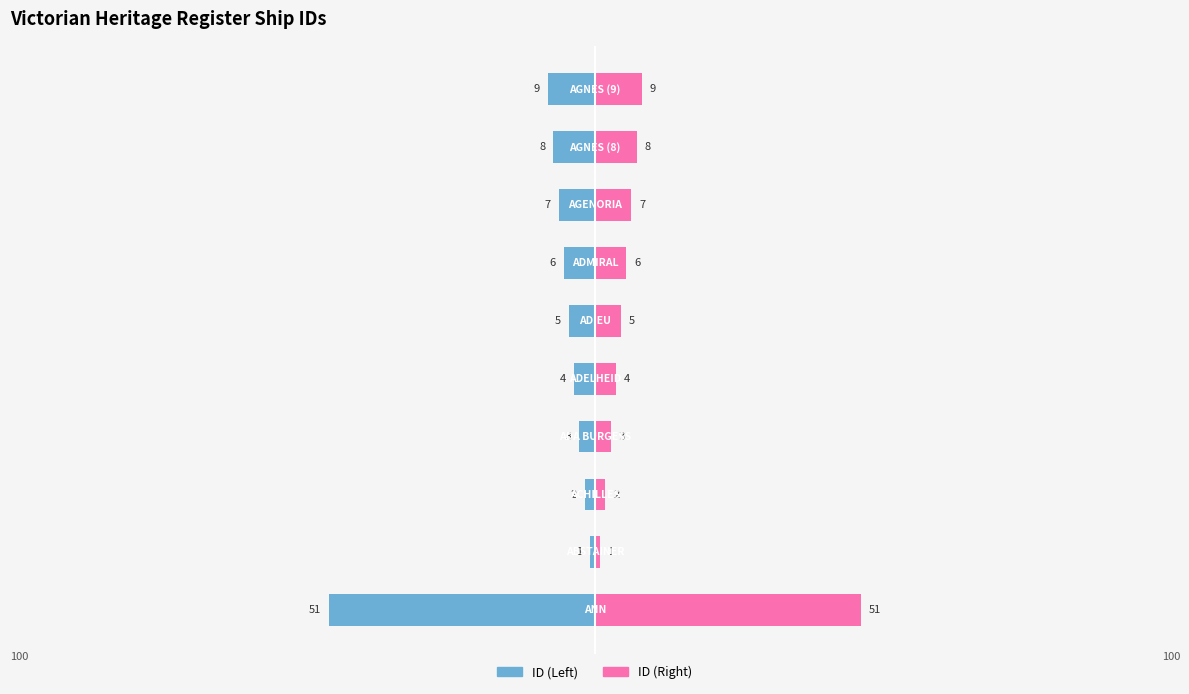

Which series has the widest spread of values?

ID (Left)